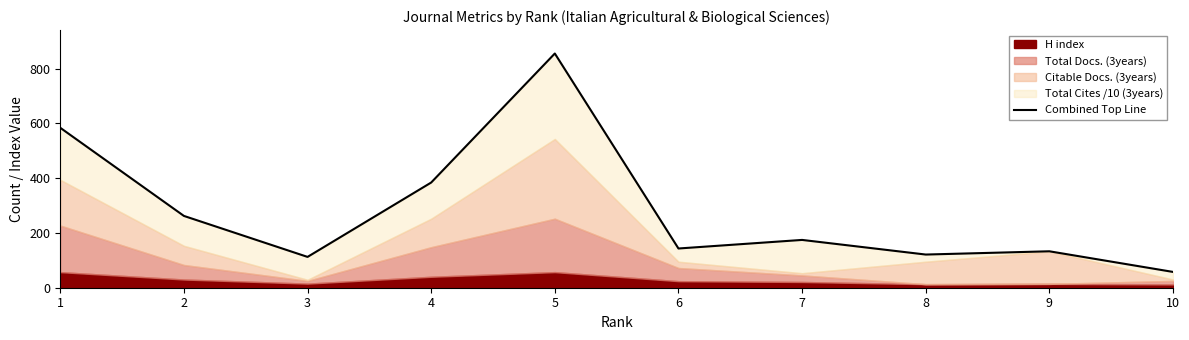

What is the value of the 9th point from the left?

133.0